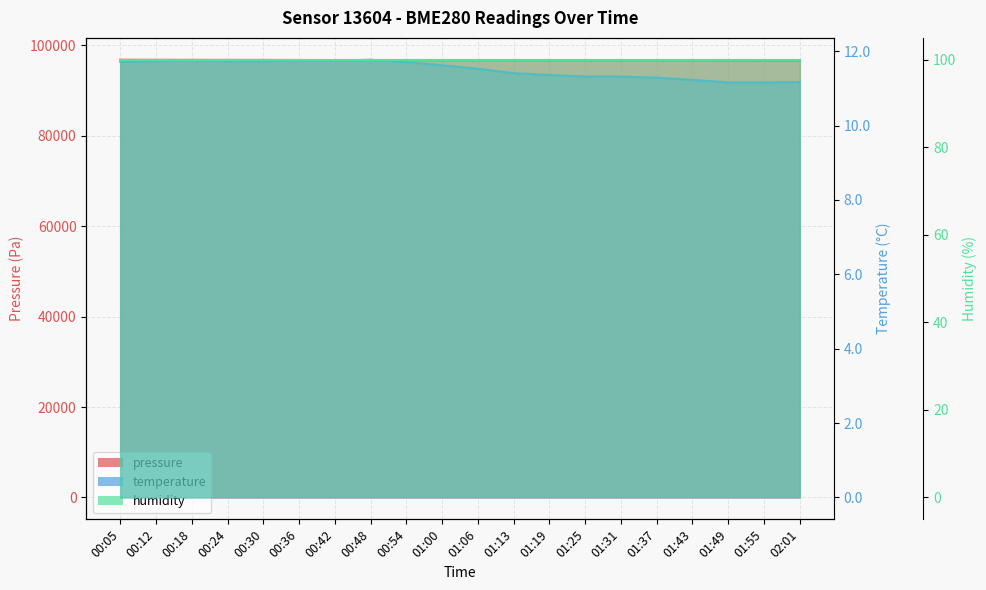

True or false: pressure has more than 2 interior local peaks.

False